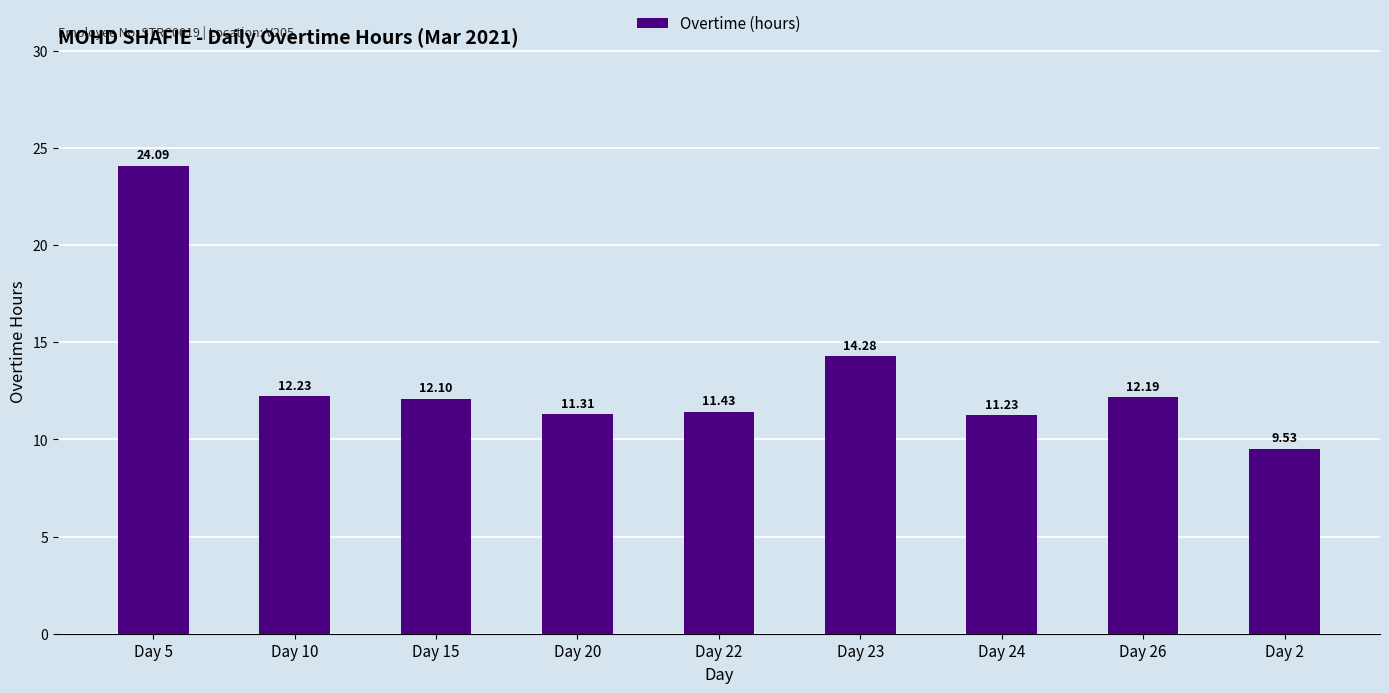

How many data points are less than 12?

4